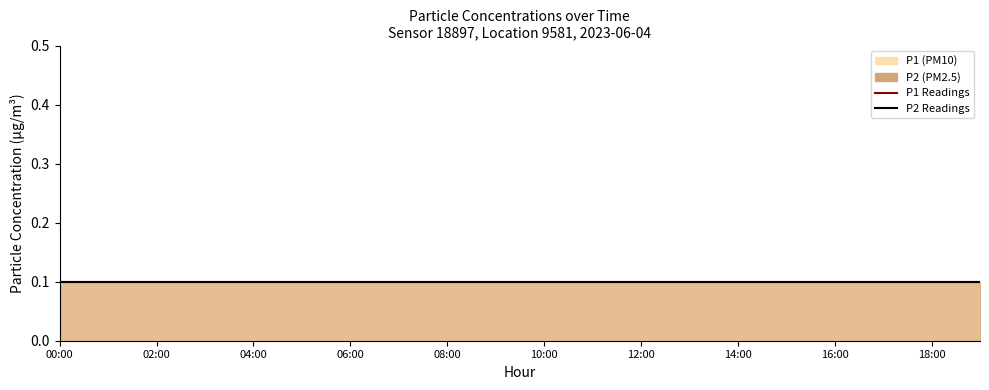

What position from the left is 06:00?

7